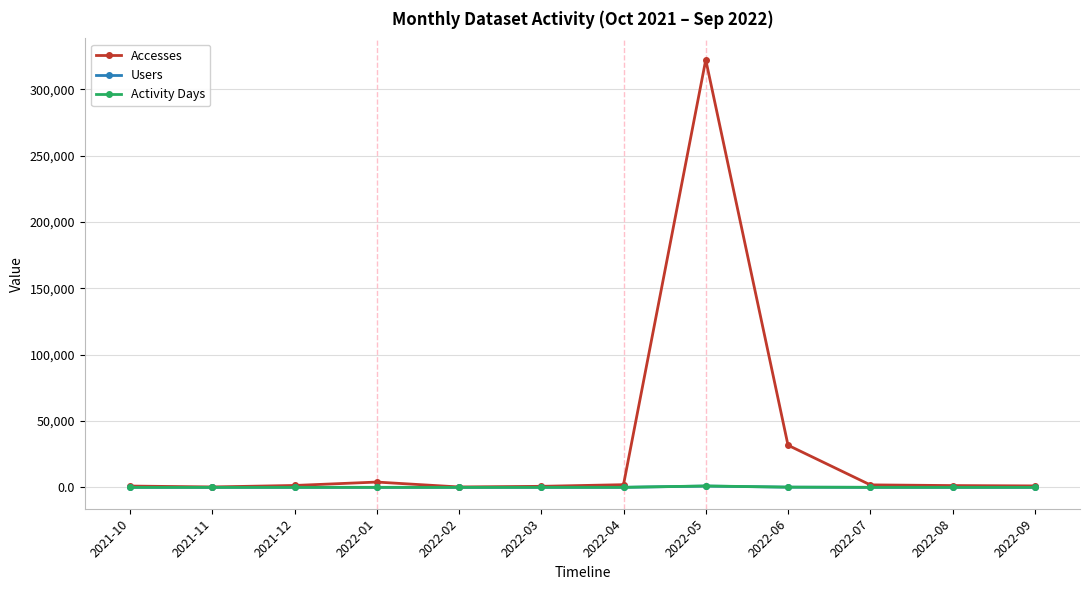

What are all the series names shown in the legend?

Accesses, Users, Activity Days